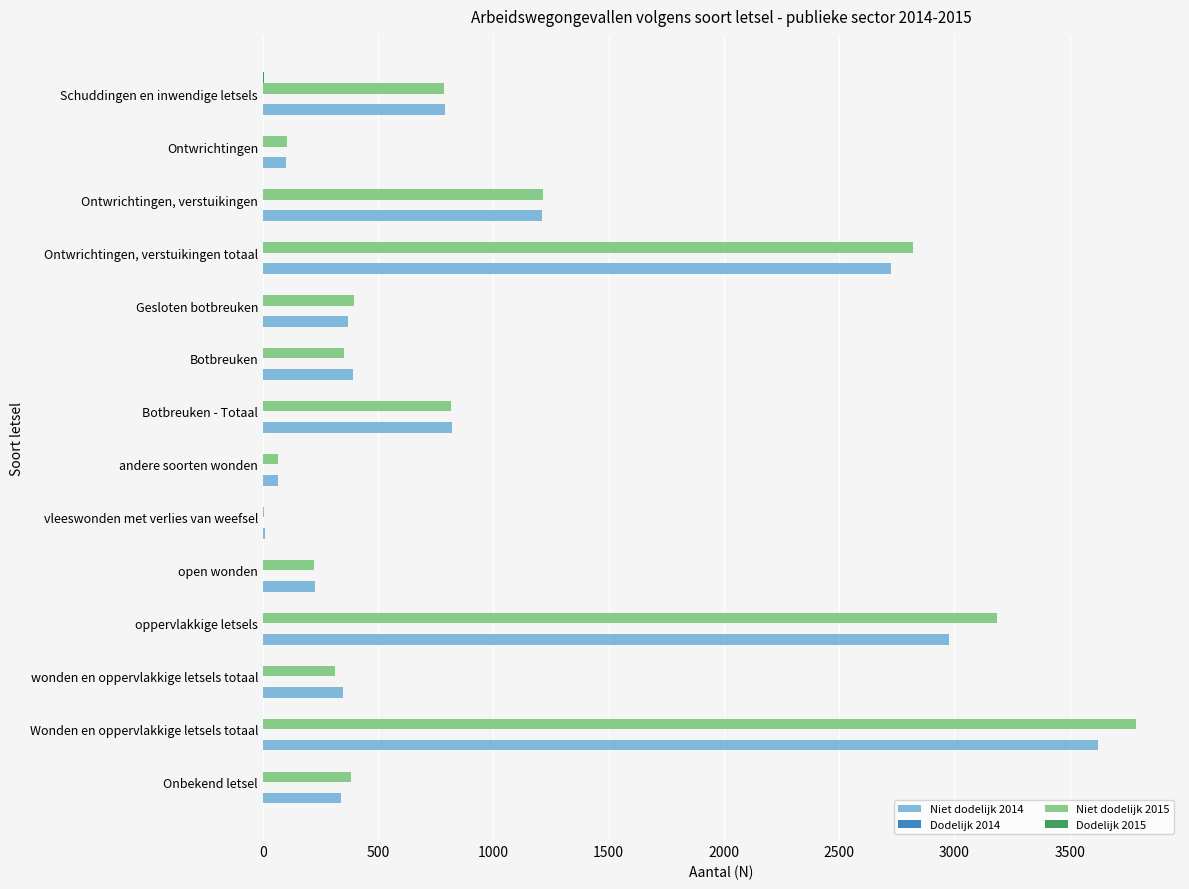

At which category is the sum across all series the highest?

Wonden en oppervlakkige letsels totaal